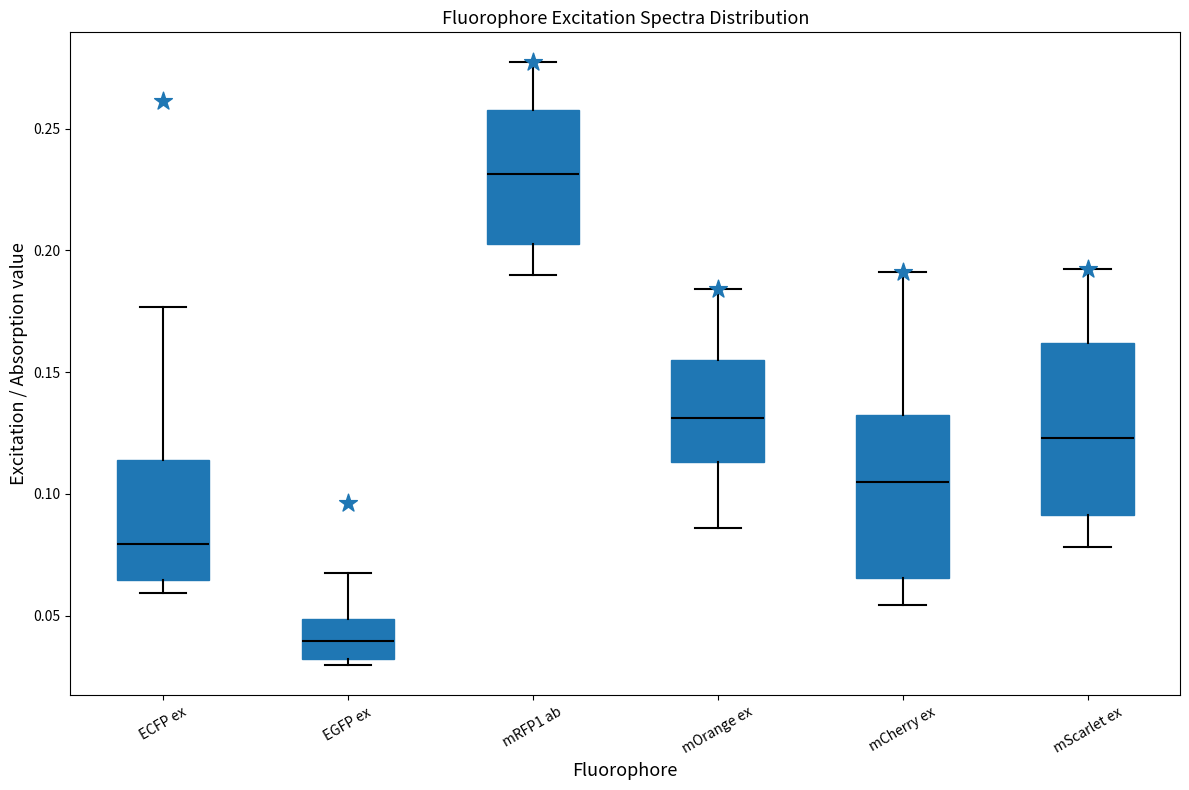

Where does the upper whisker of the box for mScarlet ex end on the y-axis? The values are not printed on the chart, so give them approximately, as read against the axis.

0.195